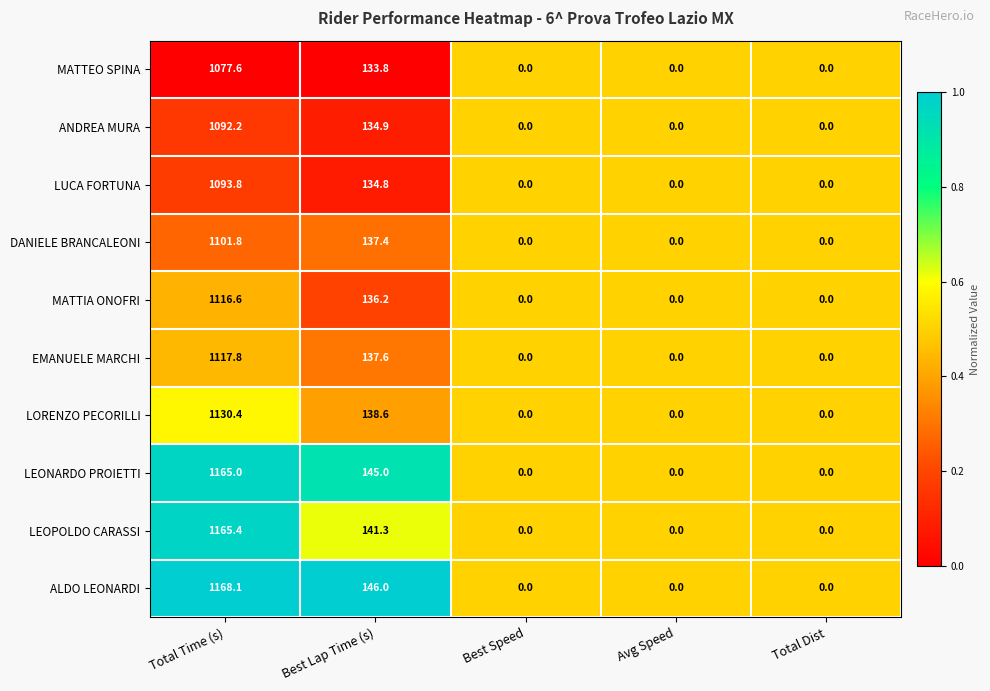

How many distinct data groups are displayed?

10